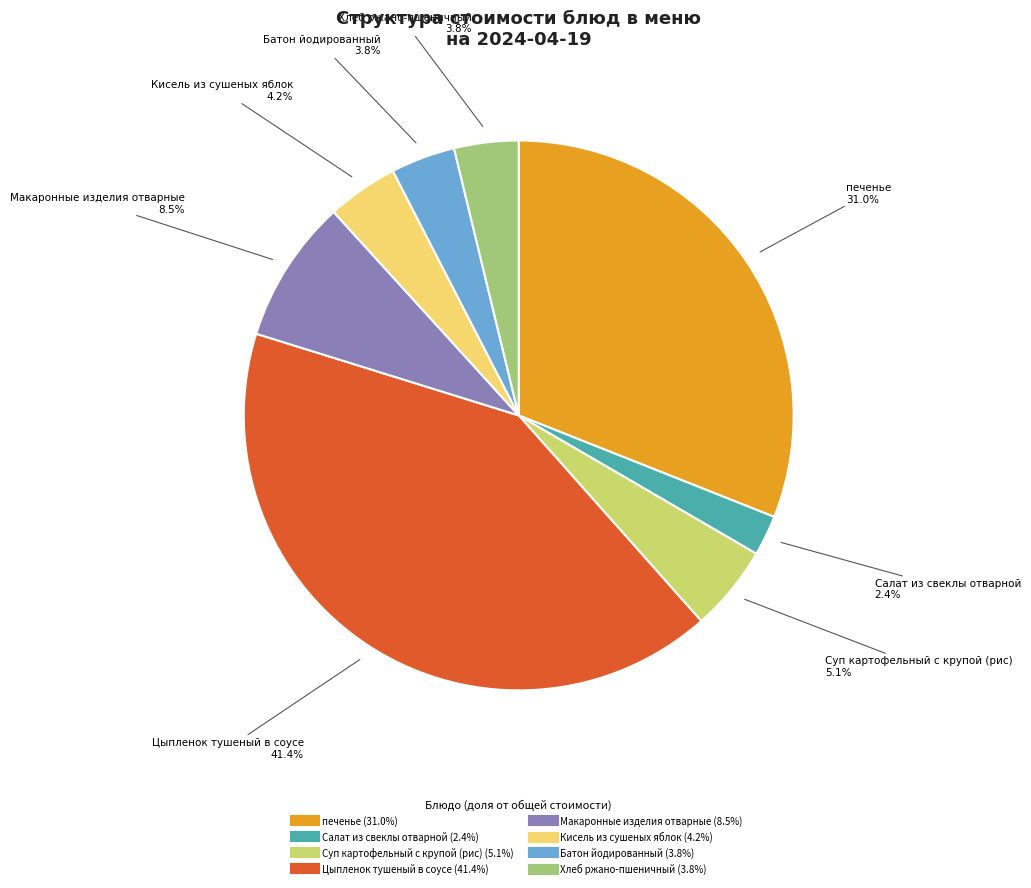

Which category has the biggest portion of the pie?

Цыпленок тушеный в соусе